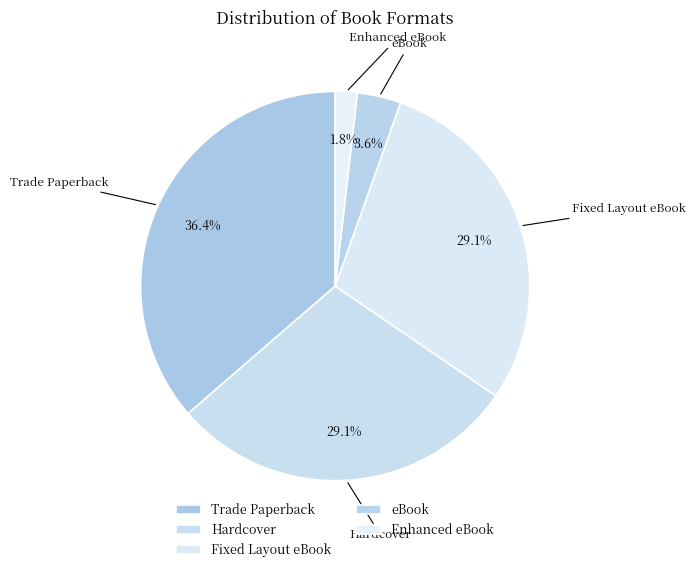

Do Enhanced eBook and eBook together represent more than half of the pie?

No